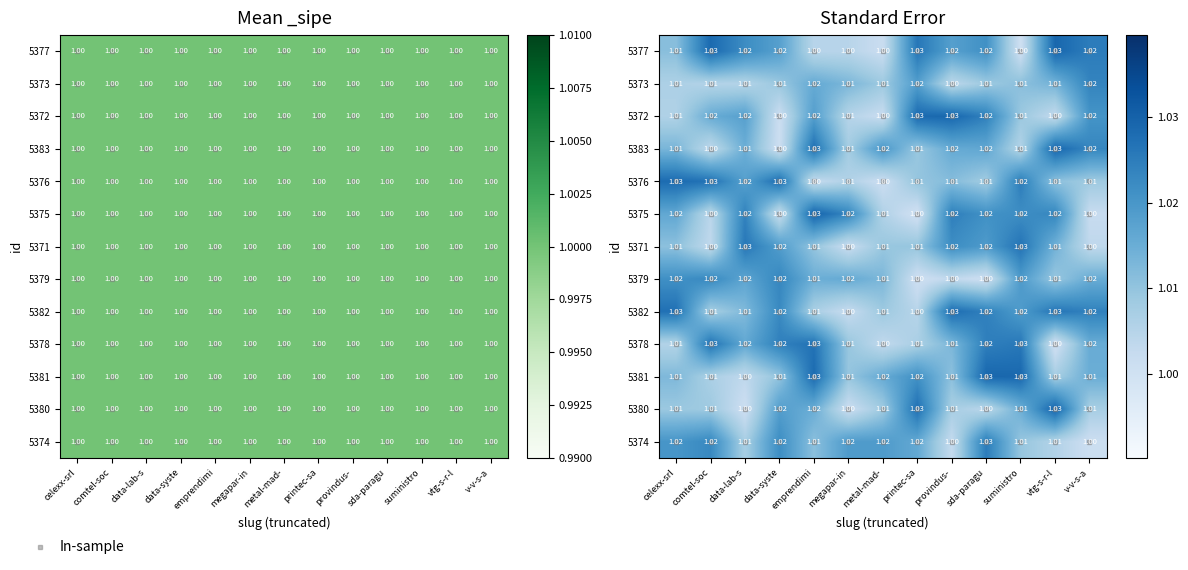

The value of 5377 at comtel-soc is 1.0. True or false?

True